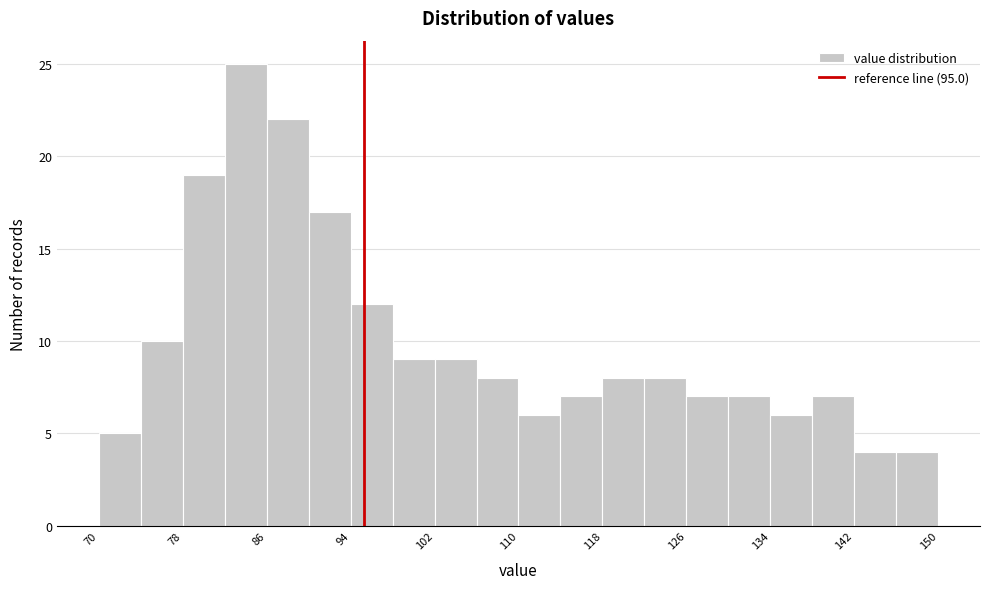

What is the height of the bar covering 138 to 142 on the x-axis? Neither the bar edges nor the heights are printed on the chart, so give them approximately, as read against the axes.

7